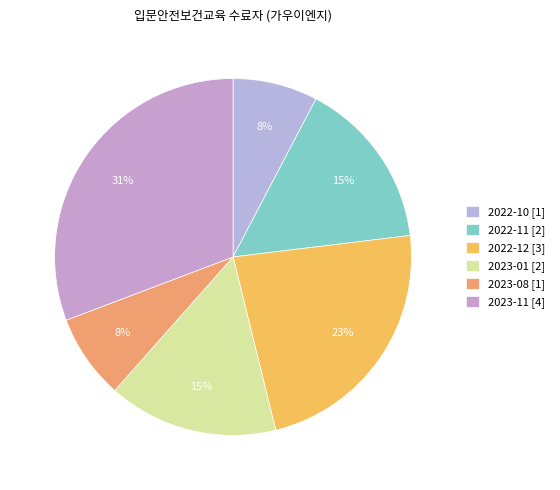

Which category has the biggest portion of the pie?

2023-11